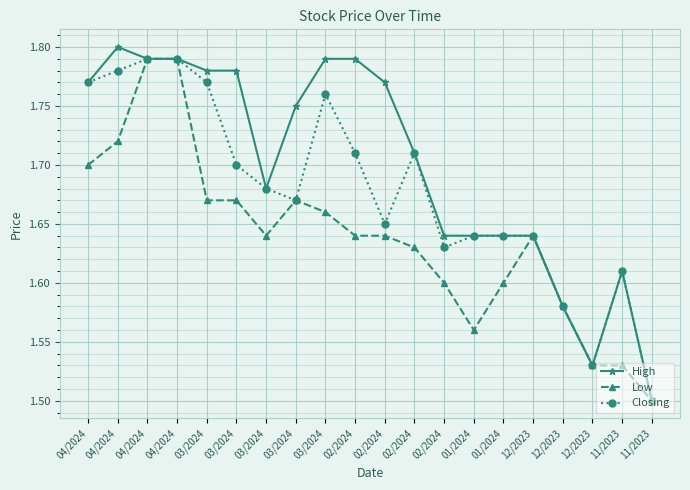

How many interior local peaks does the Low series have?

2